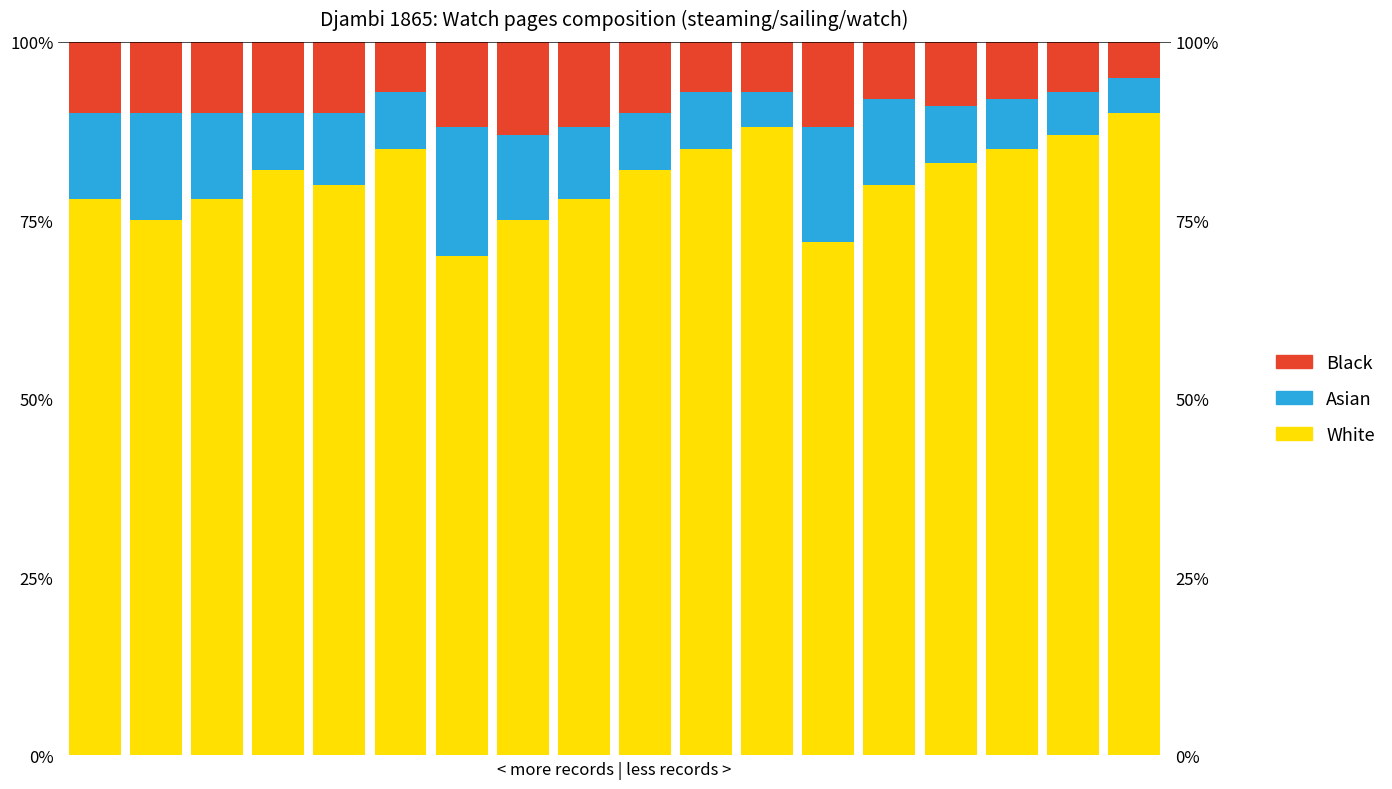

True or false: Black has a value of 3 at 1.

False